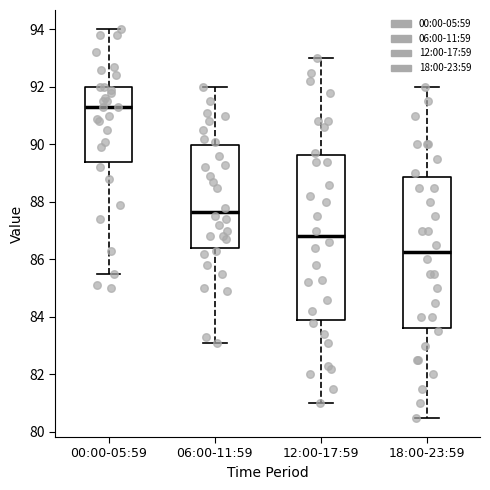

Reading left to right, read every box against the y-axis: the position of its median line, the range the box covers, and the ends of its whiskers. The values are not printed on the chart, so give them approximately, as read against the axis.

00:00-05:59: median 91.4, box 89.4 to 92.0, whiskers 85.6 to 94.0
06:00-11:59: median 87.6, box 86.4 to 90.0, whiskers 83.2 to 92.0
12:00-17:59: median 86.8, box 84.0 to 89.6, whiskers 81.0 to 93.0
18:00-23:59: median 86.2, box 83.6 to 88.8, whiskers 80.6 to 92.0